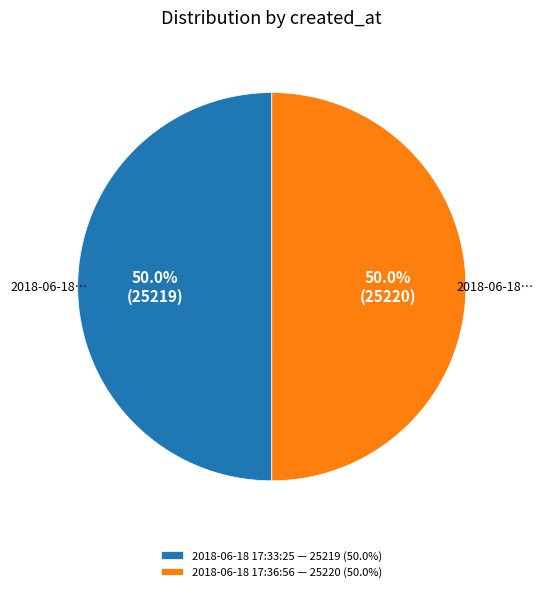

To the nearest percent, what is the average slice percentage?

50%